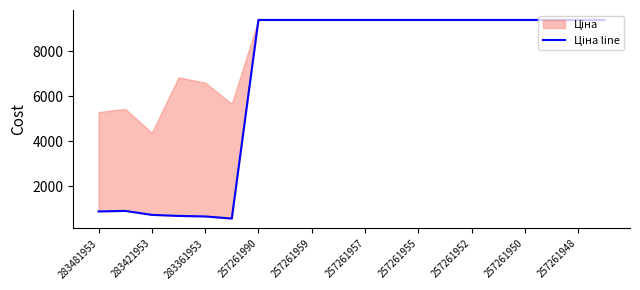

Reading right to left, transcribe all the data shown in this chart.

9379.3	9379.3	9379.3	9379.3	9379.3	9379.3	9379.3	9379.3	9379.3	9379.3	9379.3	9379.3	9379.3	9379.3	566.2	659.8	683.2	728.8	905.5	882.1